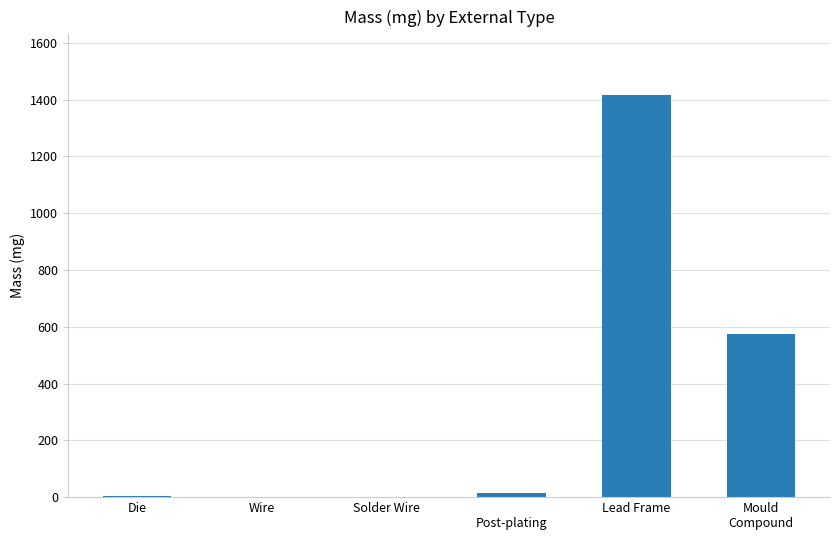

What is the maximum value shown in the chart?

1417.0